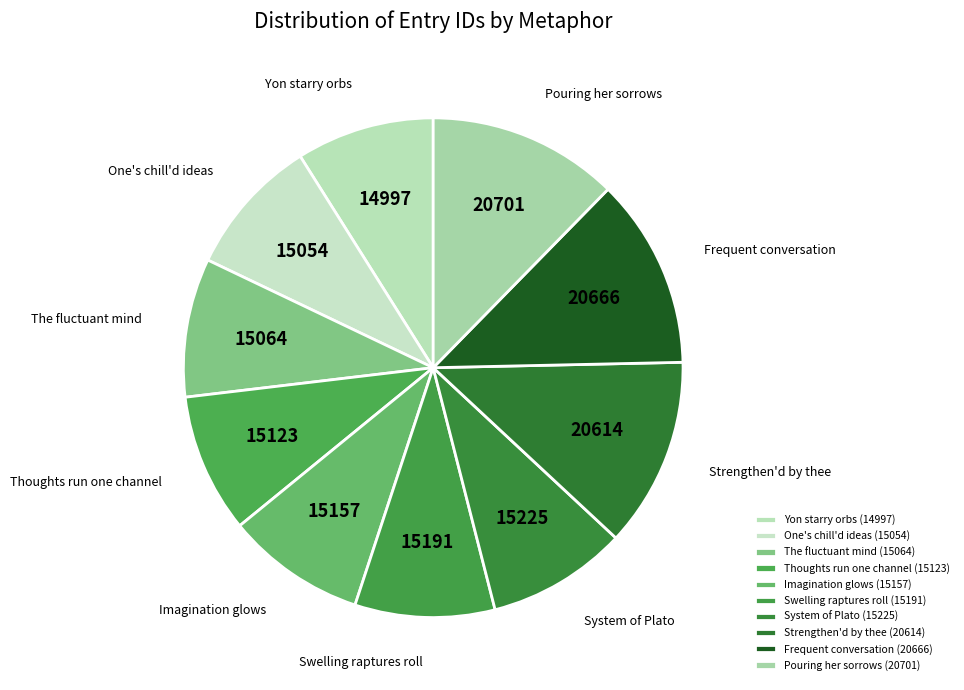

Is there any slice that represents more than half of the pie?

No